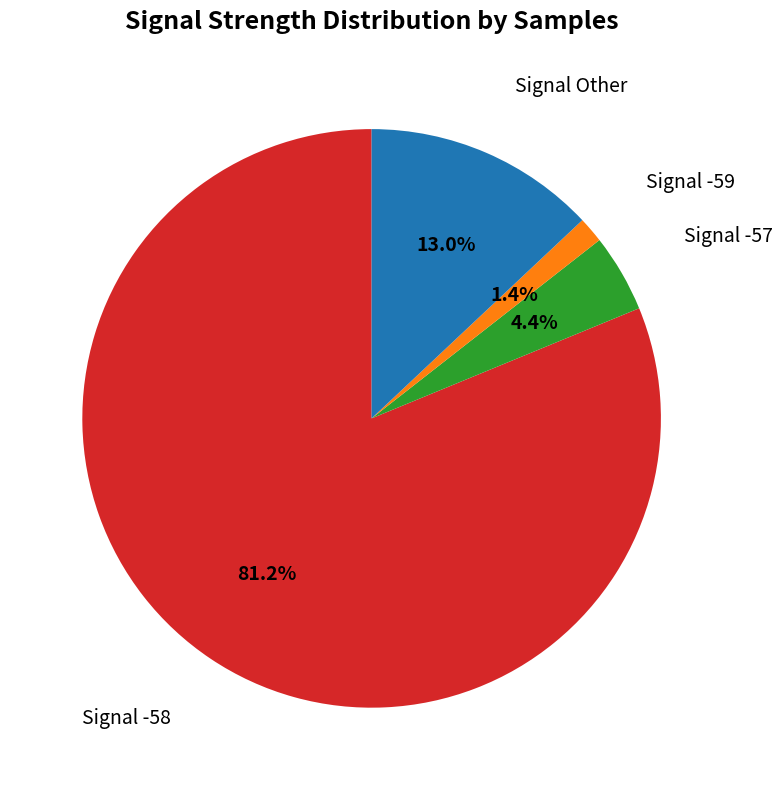

How many segments does this pie chart have?

4